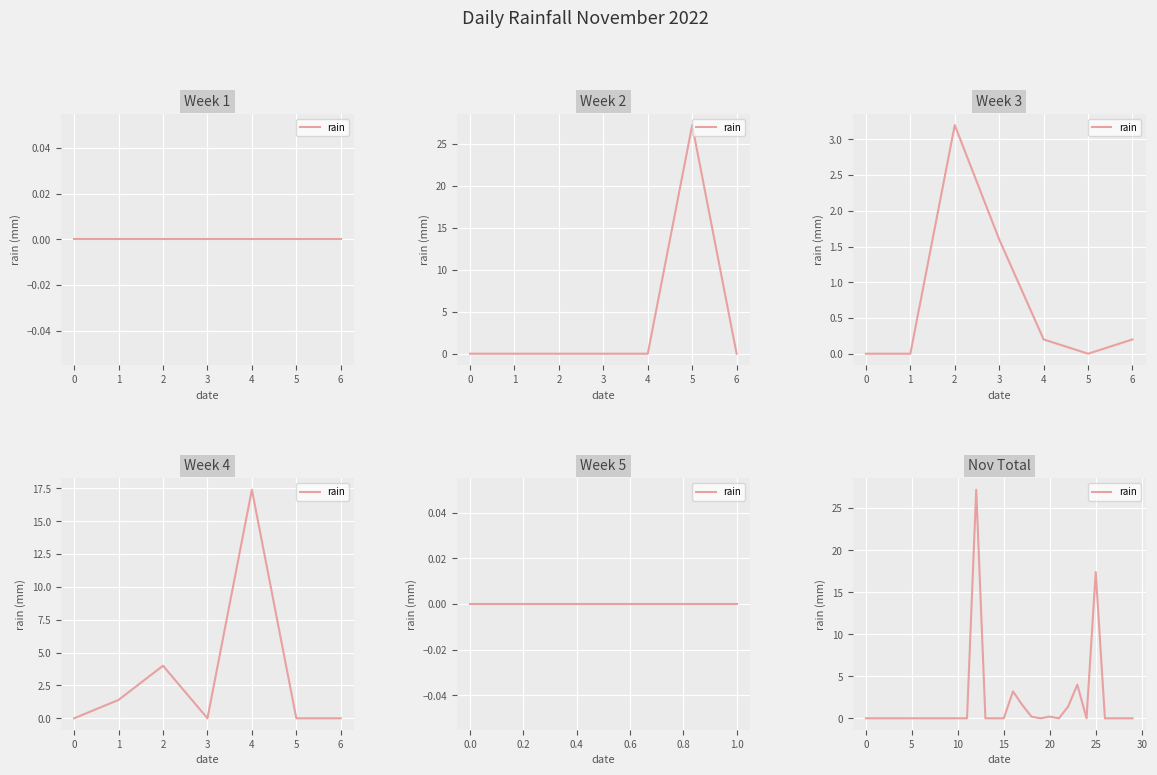

True or false: the data shows 4.0 at 23.

True